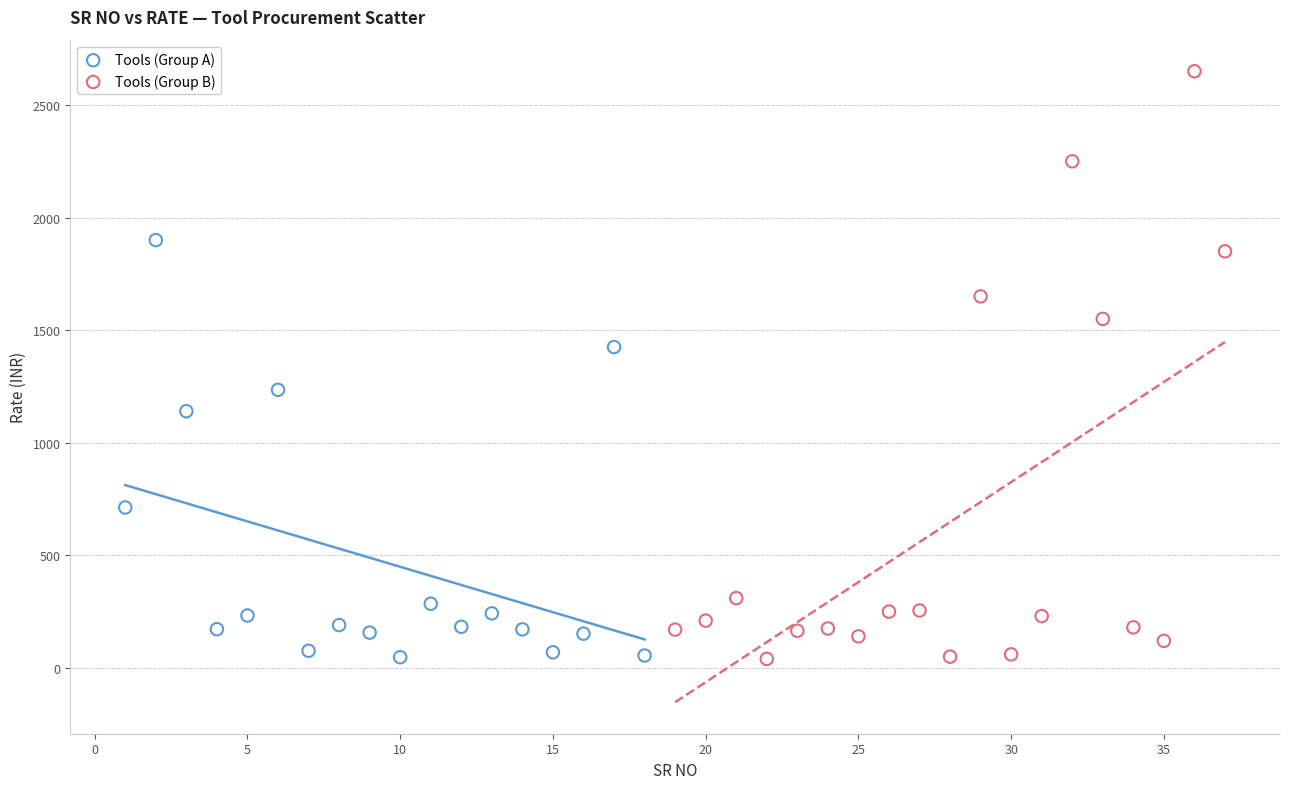

Which series contains the highest Y value?

Tools (Group B)